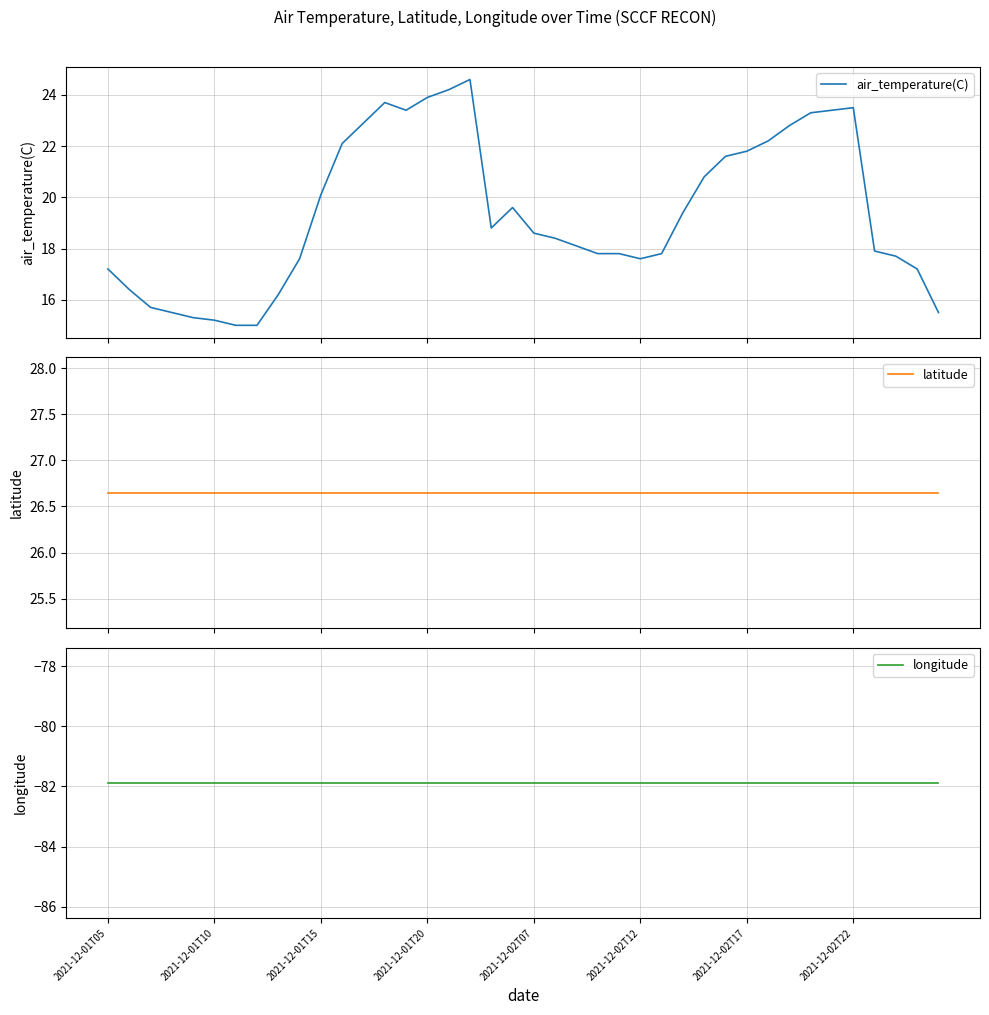

At which label does latitude reach its minimum?

2021-12-01T05